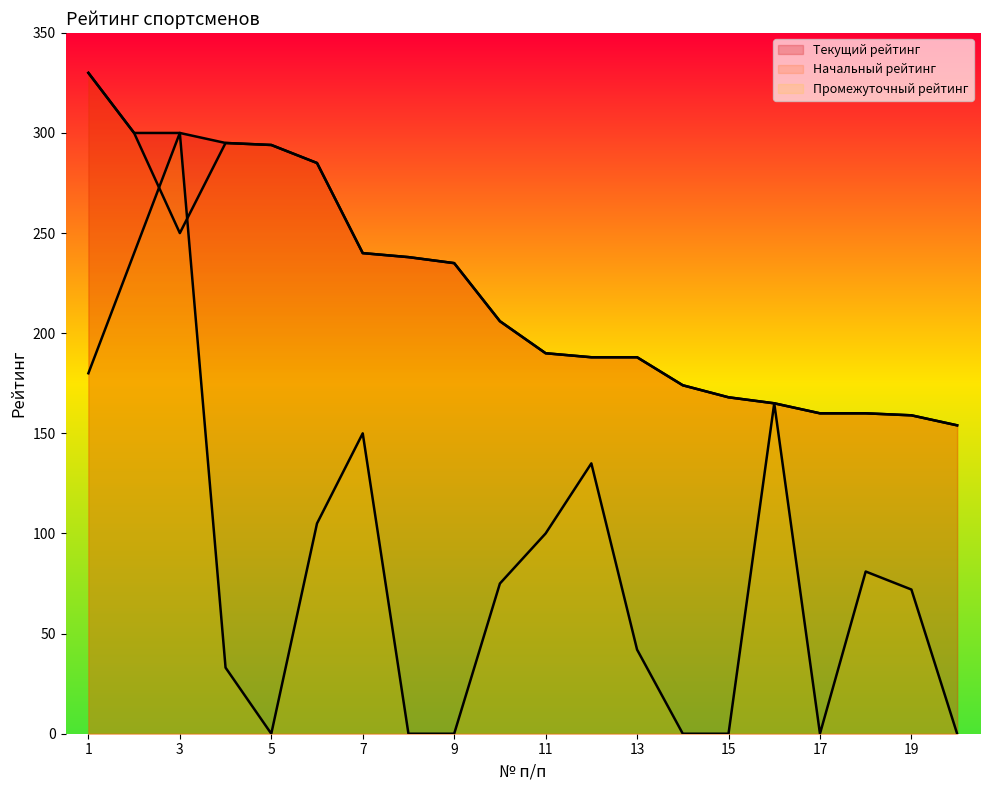

At which category is the sum across all series the highest?

3